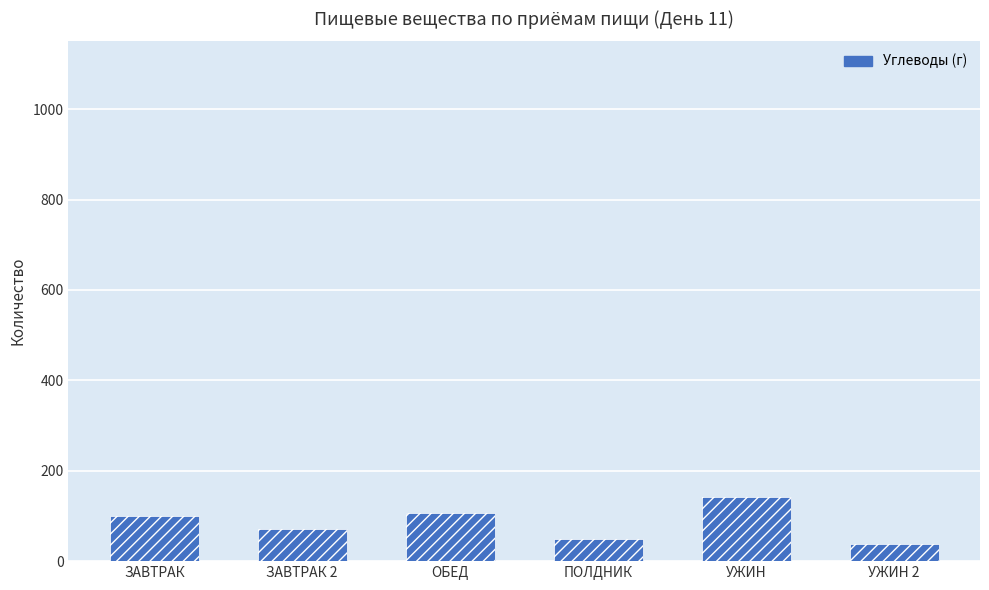

Reading right to left, list all the values displayed in this chart.

38.9	141.2	48.8	105.7	70.4	100.9